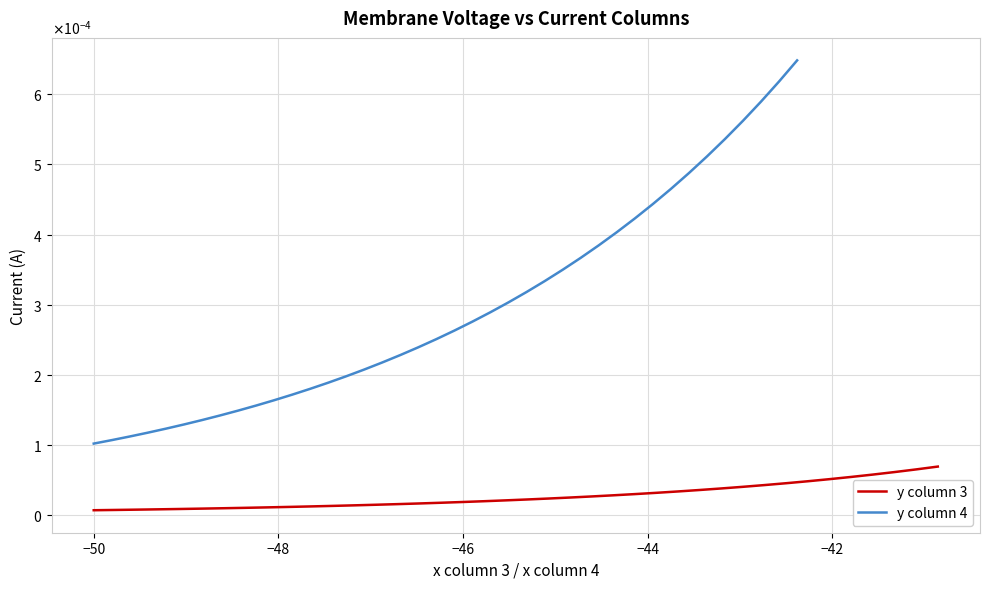

The y column 4 series shows 0.0 at 17. True or false?

False